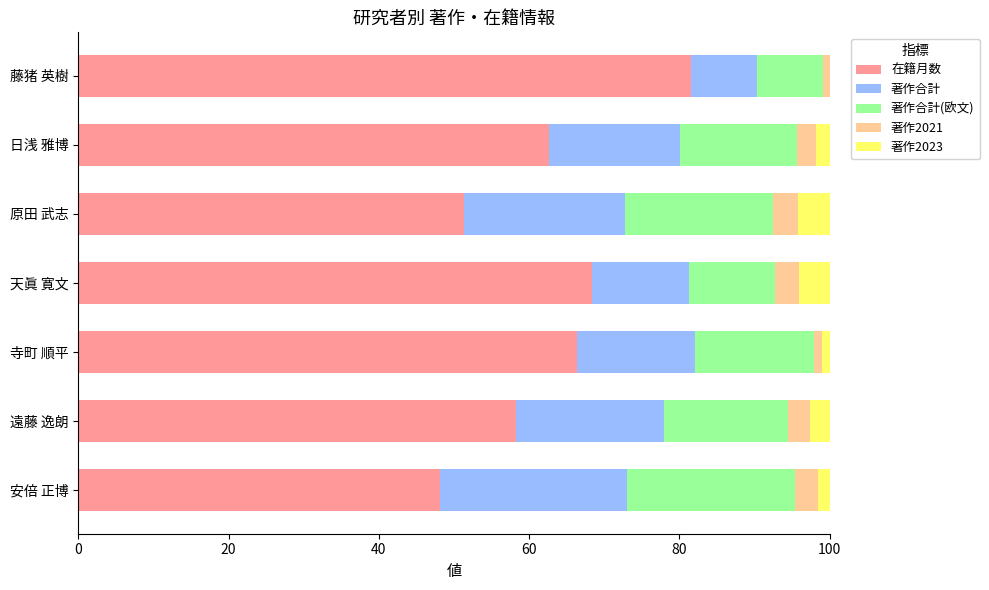

True or false: 在籍月数 has a value of 14.0 at 日浅 雅博.

False